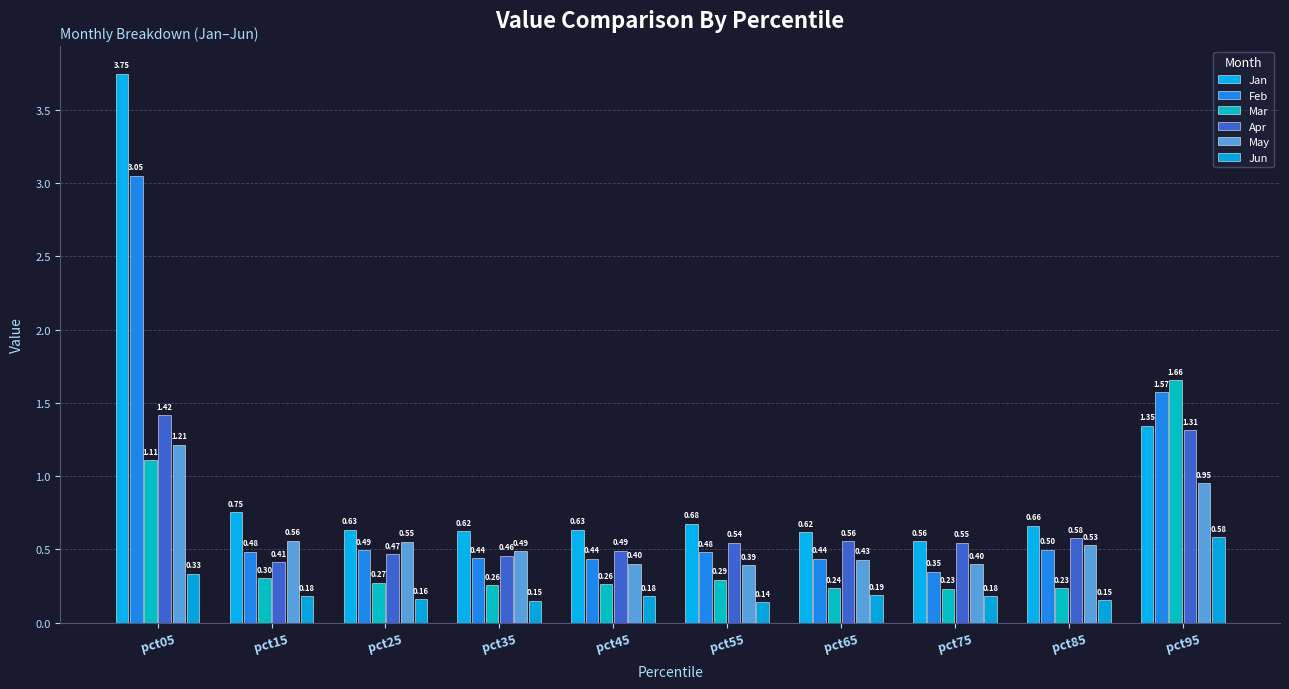

What are all the series names shown in the legend?

Jan, Feb, Mar, Apr, May, Jun